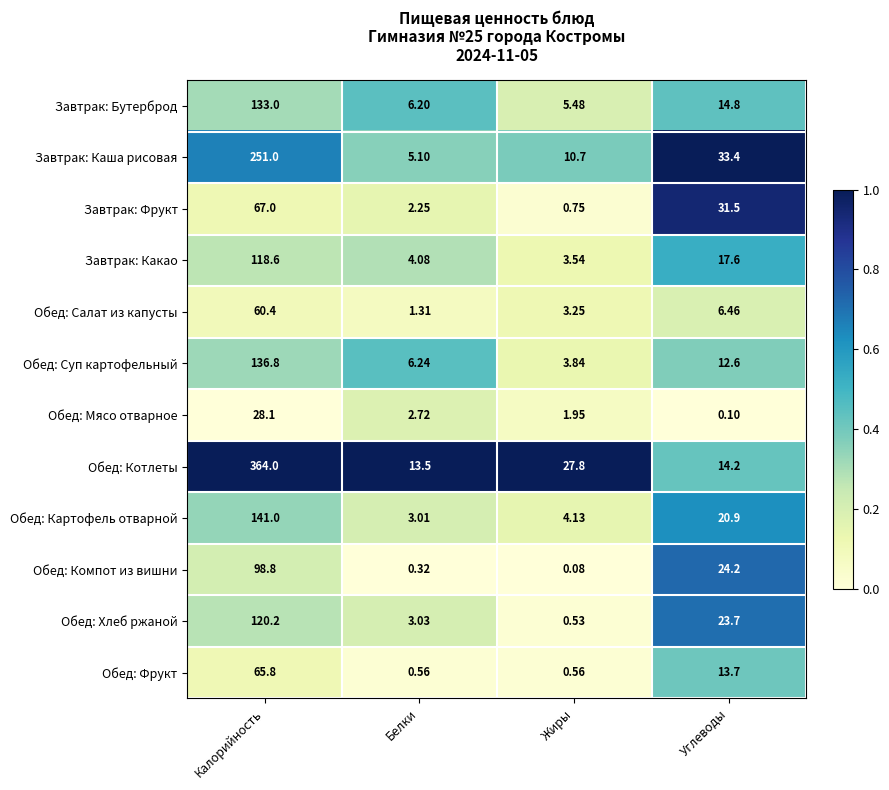

Which series has the widest spread of values?

Обед: Котлеты